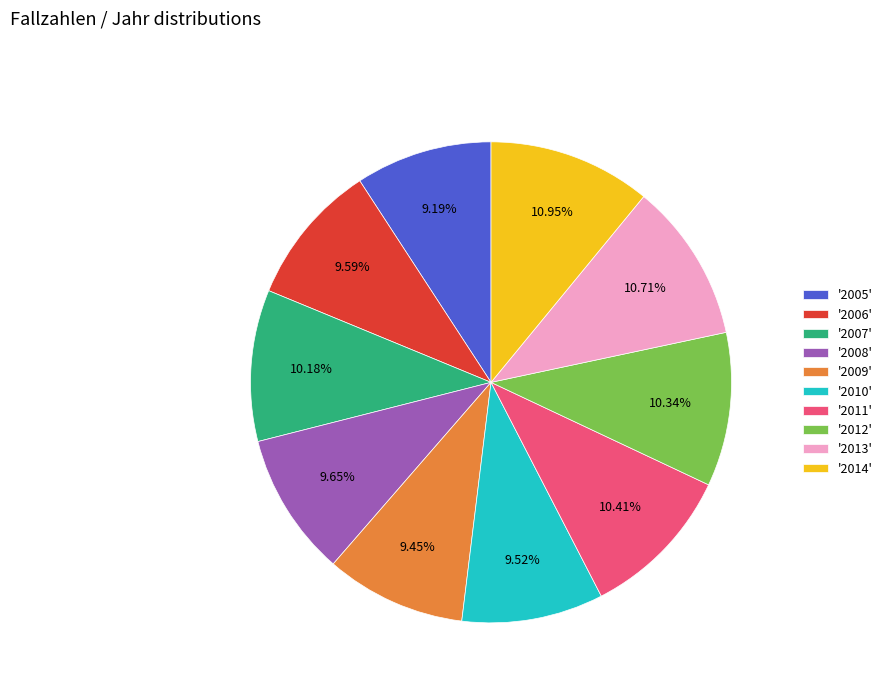

Between '2011' and '2008', which is larger?

'2011'